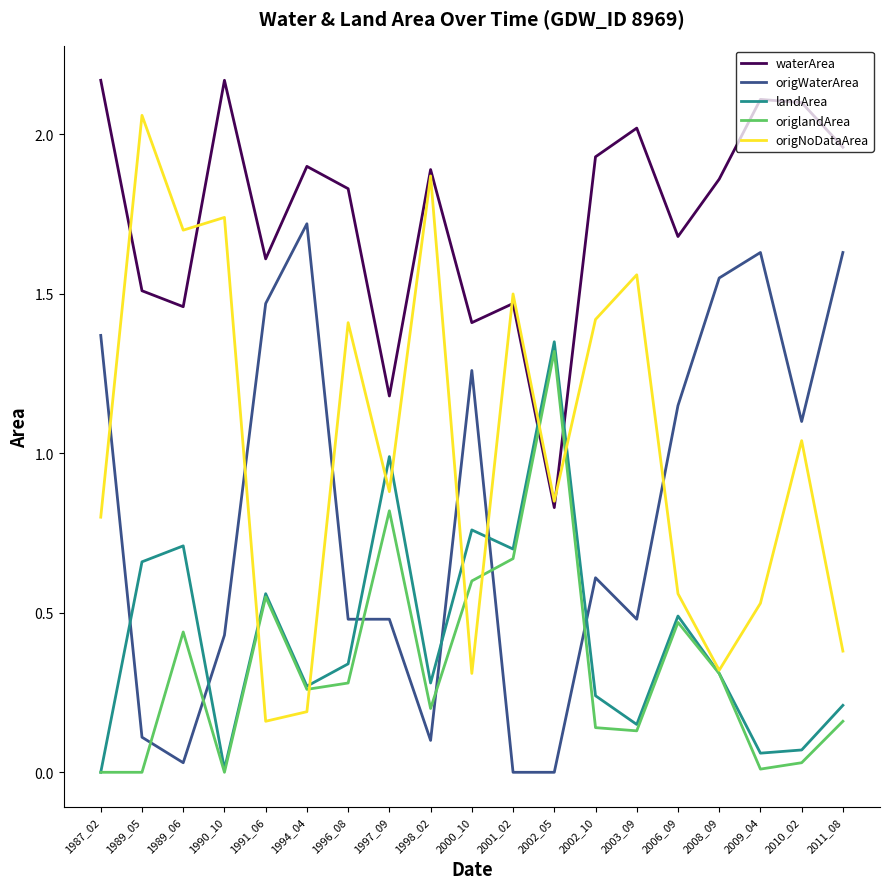

At 2002_10, list the series in order from smallest to largest.

origlandArea, landArea, origWaterArea, origNoDataArea, waterArea